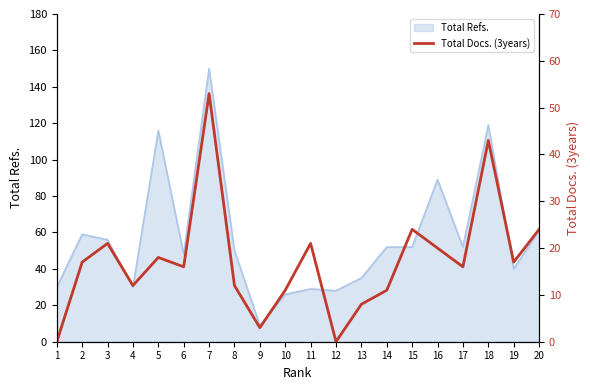

What is the change in value from 8 to 17?

+4